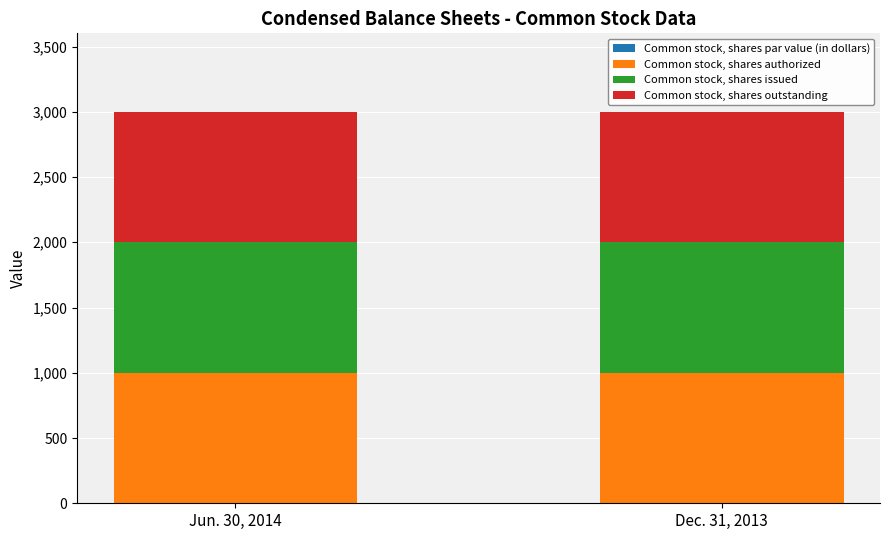

List the series in order of their peak value, lowest first.

Common stock, shares par value (in dollars), Common stock, shares authorized, Common stock, shares issued, Common stock, shares outstanding